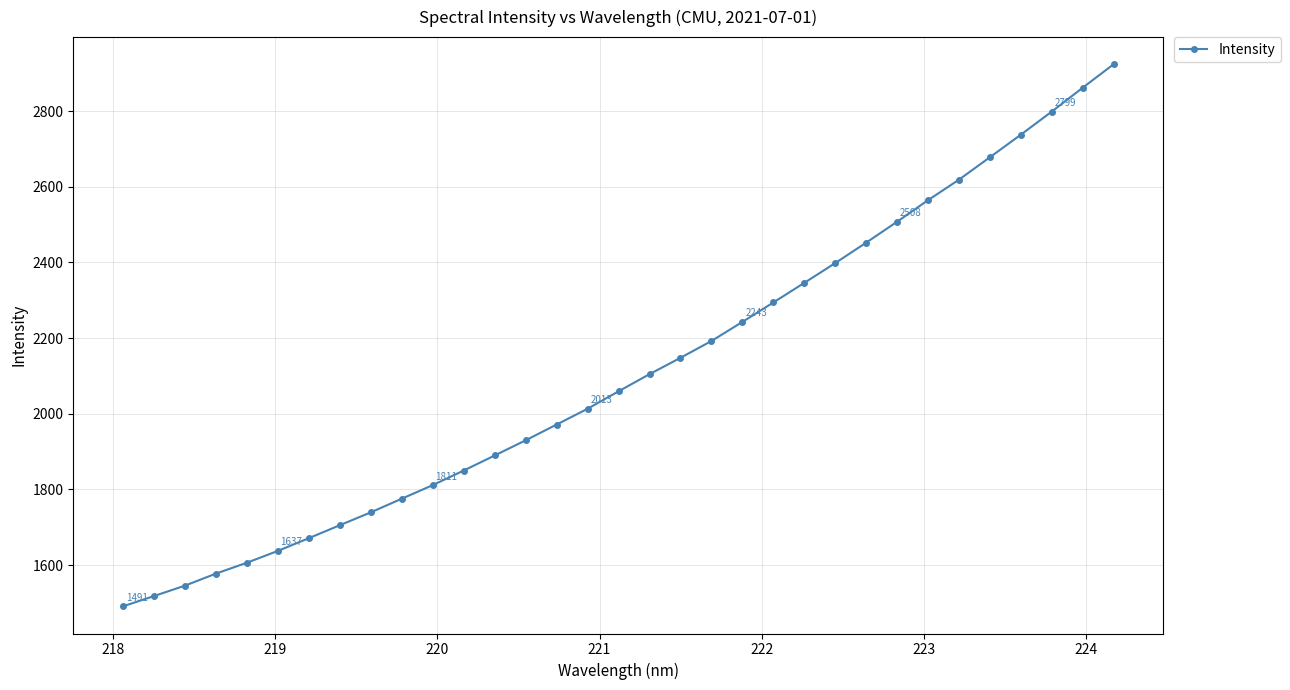

What is the minimum value shown in the chart?

1490.8